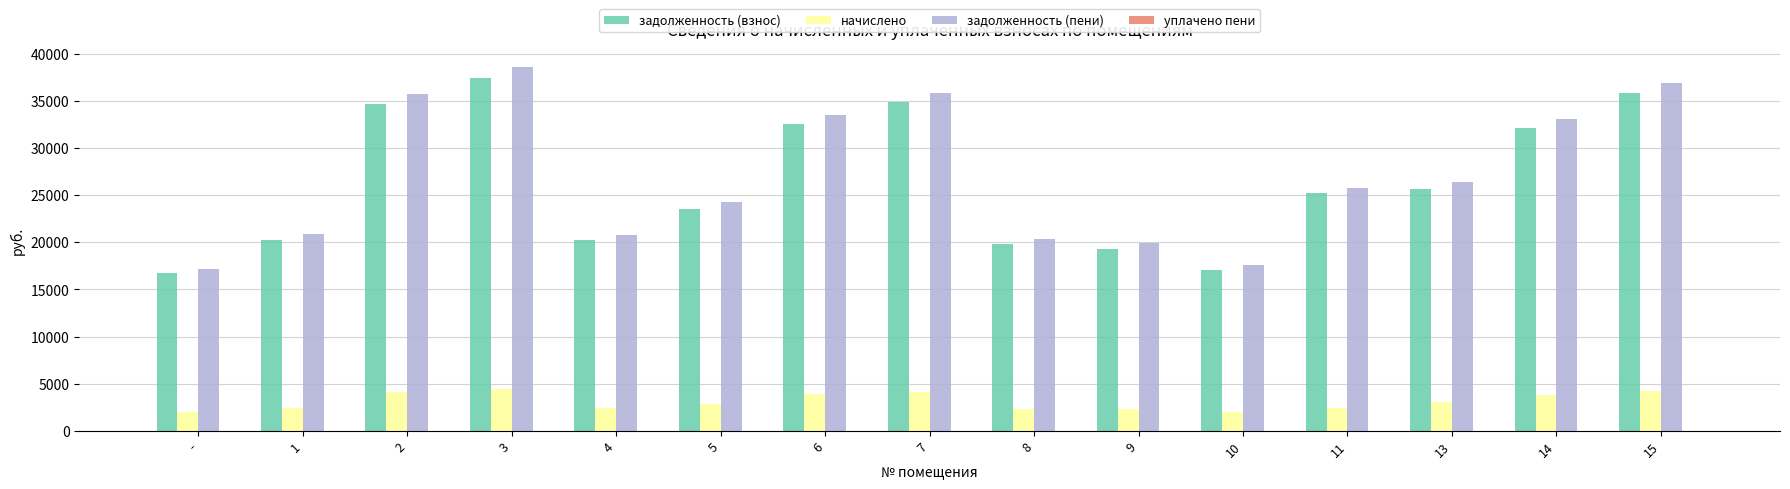

How many bars are there in total?

45